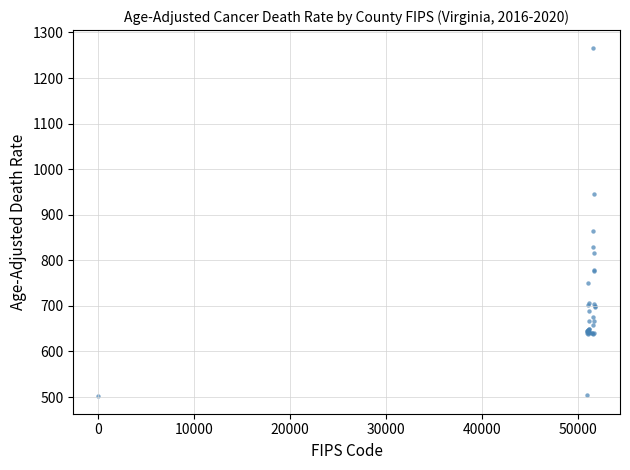

What Y value in the scatter plot is closest to 884?

864.0